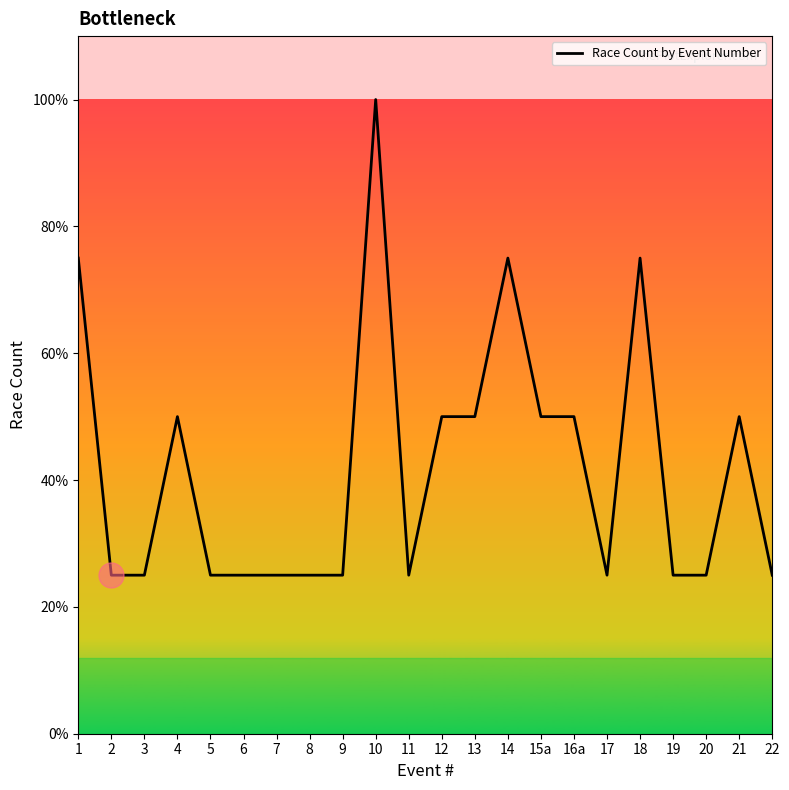

Does the chart display data point markers on the line(s)?

No